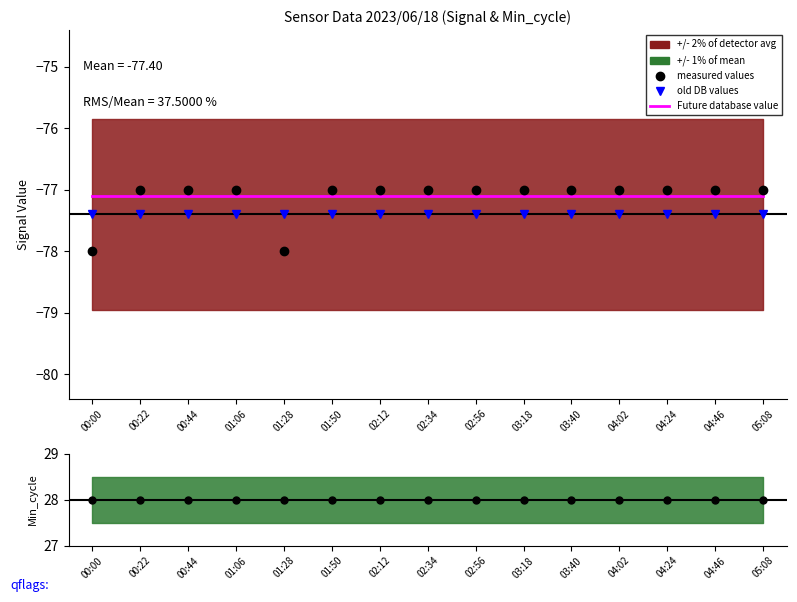

Rank the series by their maximum value, from highest to lowest.

measured values, Future database value, old DB values